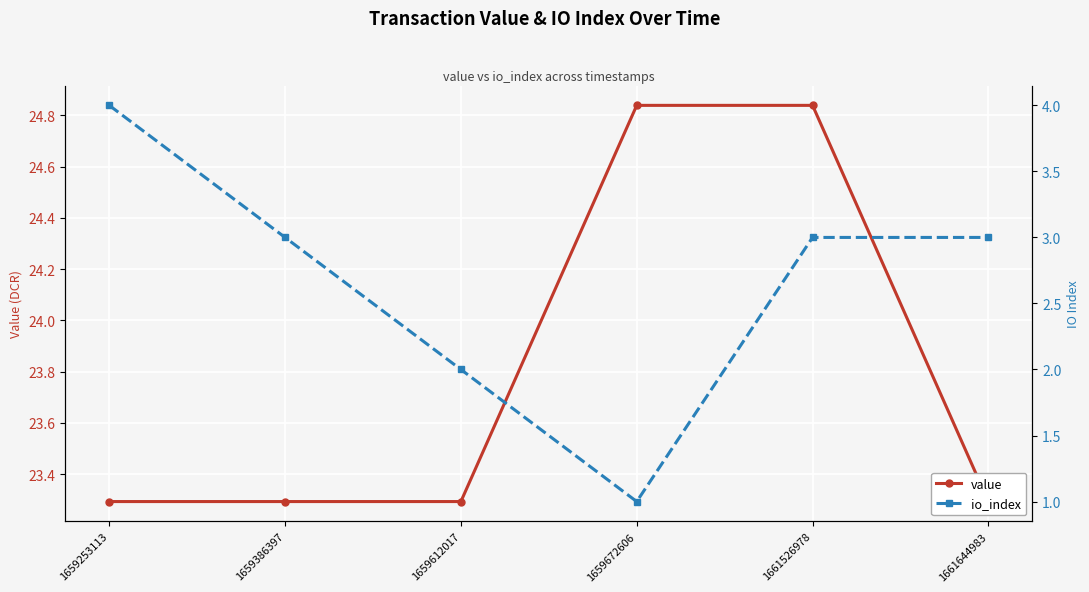

What is the value of the io_index point at the 4th from the left?

1.0